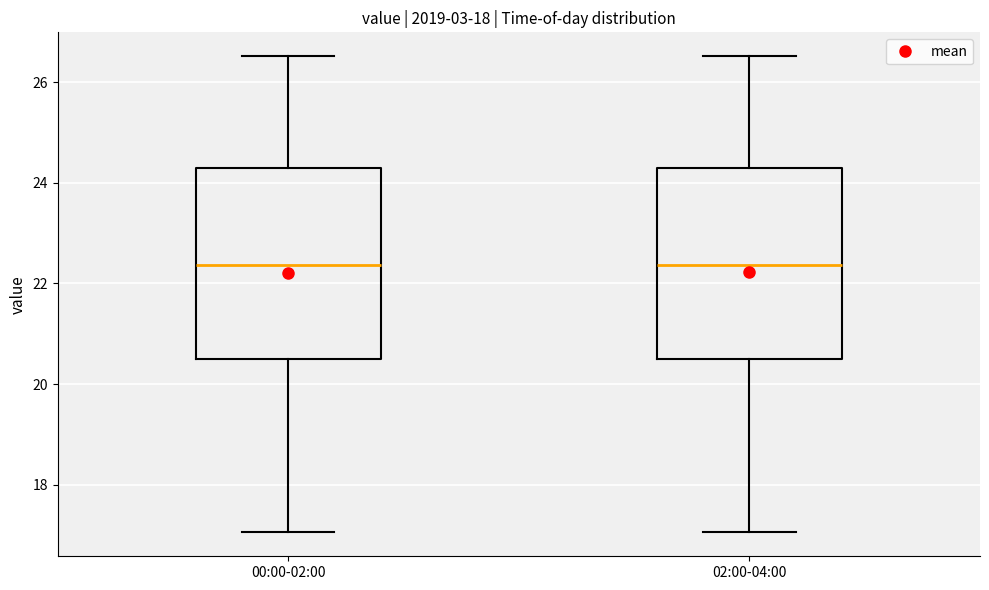

Reading left to right, read every box against the y-axis: the position of its median line, the range the box covers, and the ends of its whiskers. The values are not printed on the chart, so give them approximately, as read against the axis.

00:00-02:00: median 22.4, box 20.4 to 24.4, whiskers 17.0 to 26.6
02:00-04:00: median 22.4, box 20.4 to 24.4, whiskers 17.0 to 26.6